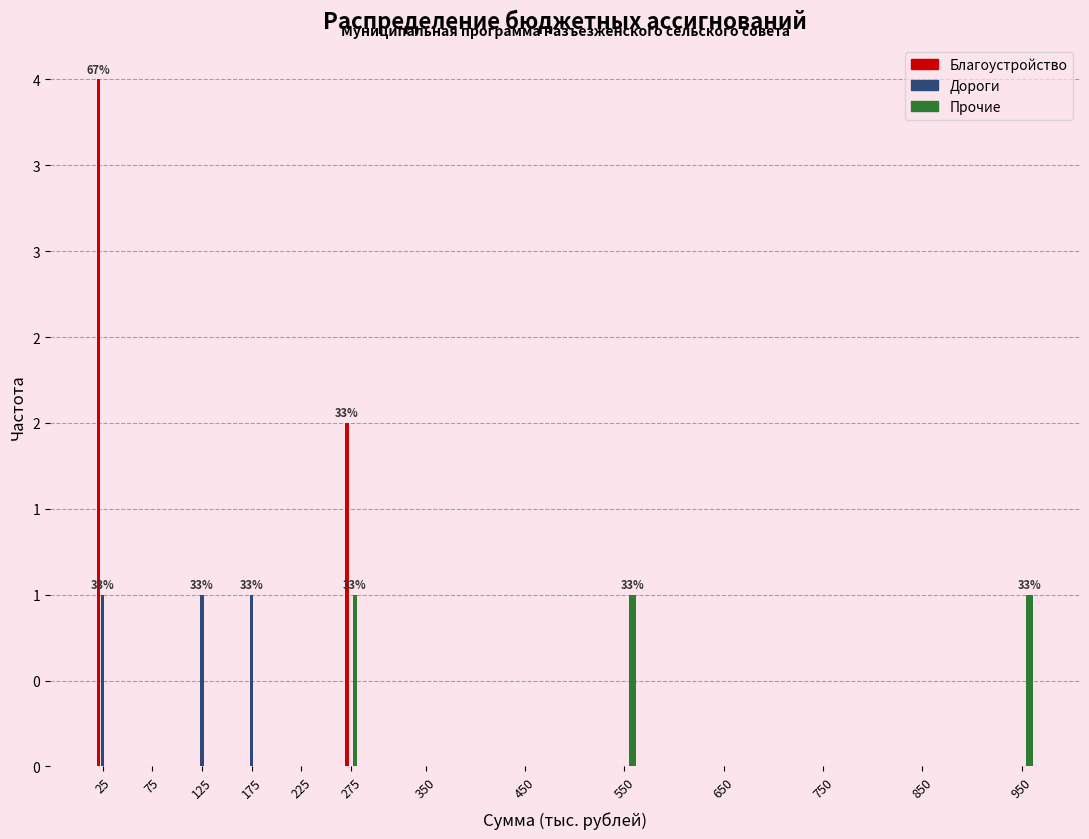

Are the bars horizontal?

No